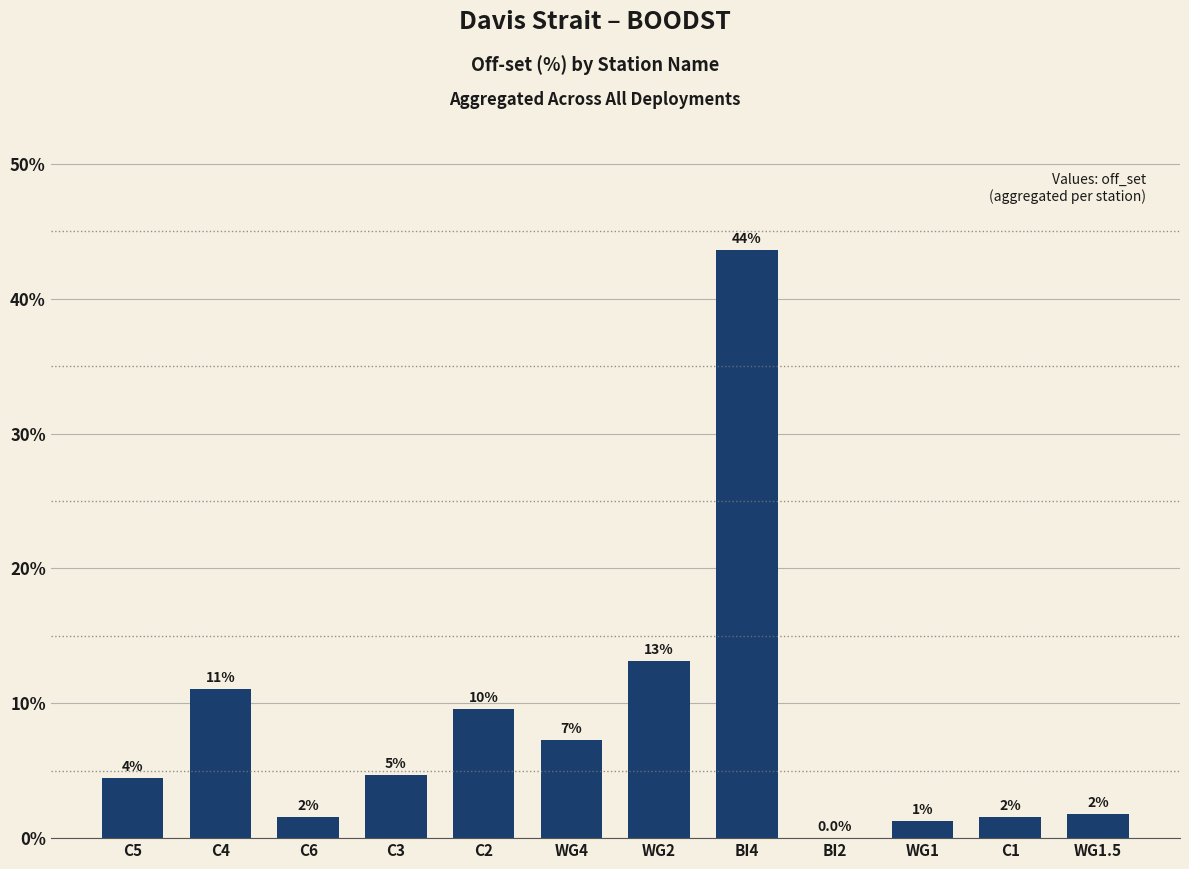

What is the difference between the values at C4 and BI4?

32.6